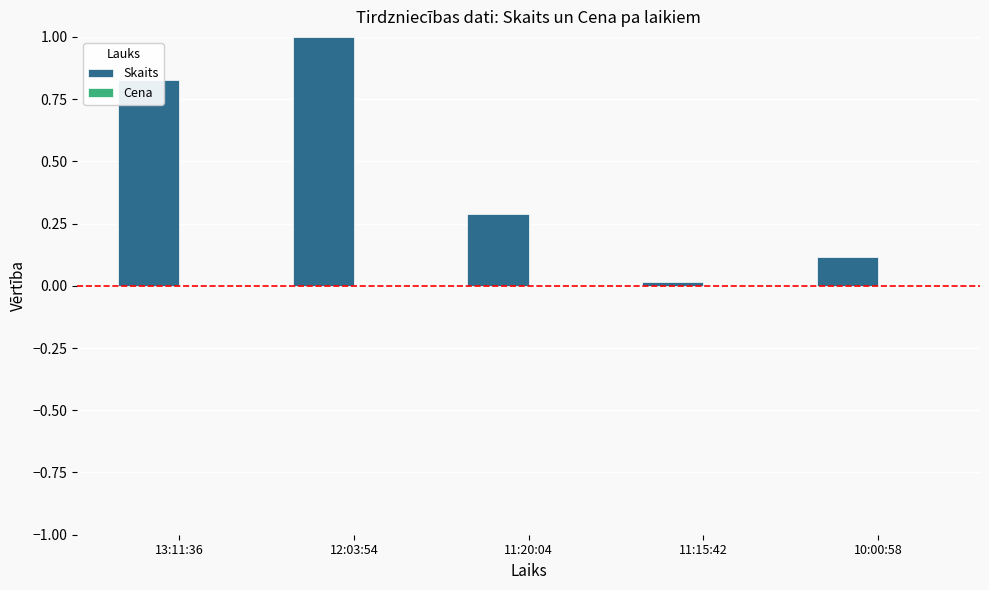

The value at 11:15:42 is 0.0. True or false?

True